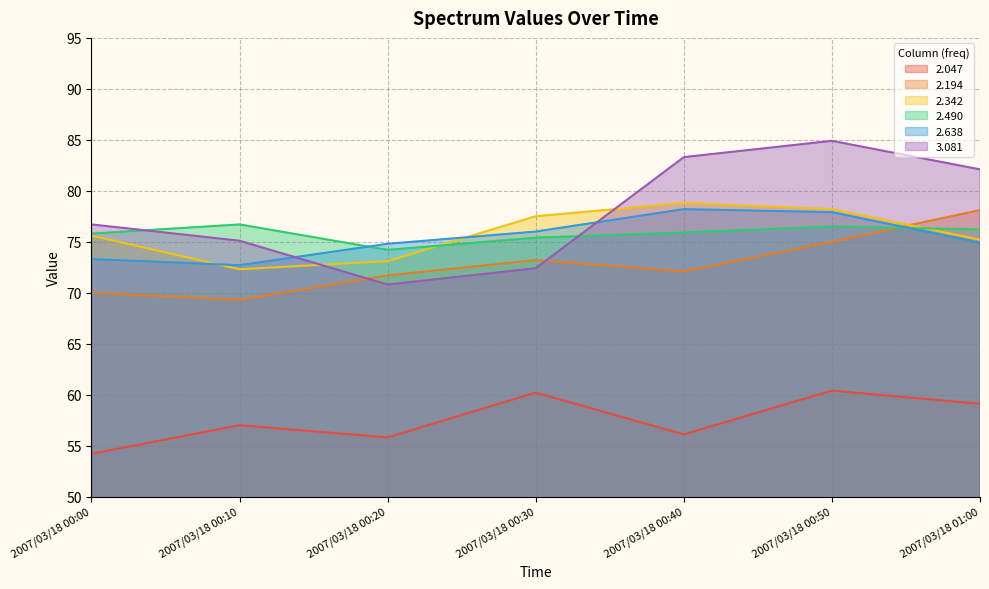

Is the value of 2.490 at 2007/03/18 00:30 greater than the value of 2.638 at 2007/03/18 00:50?

No